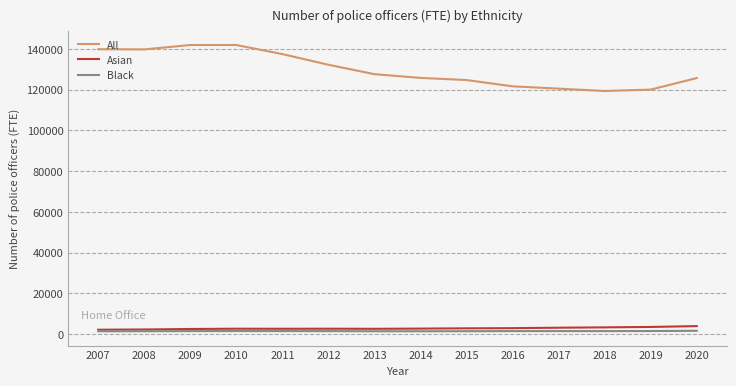

True or false: All and Asian cross at least once.

False